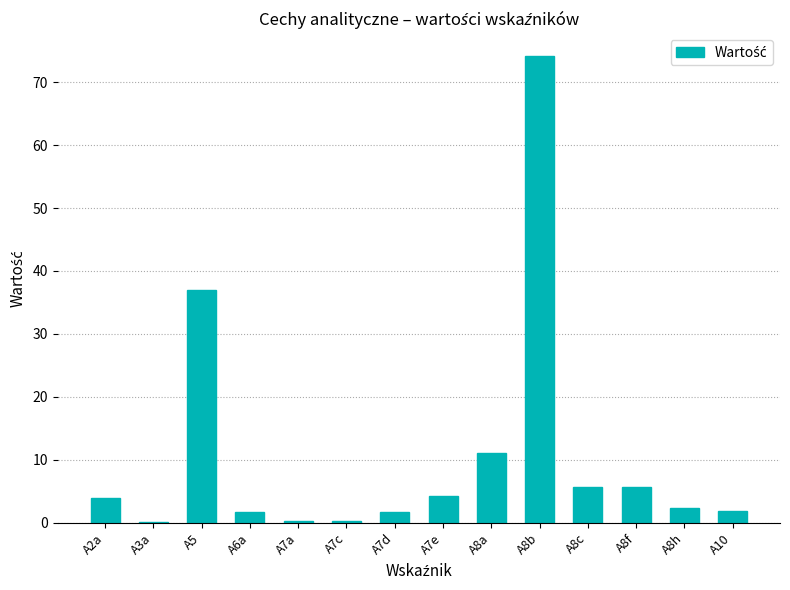

True or false: the data shows 4.8 at A8a.

False